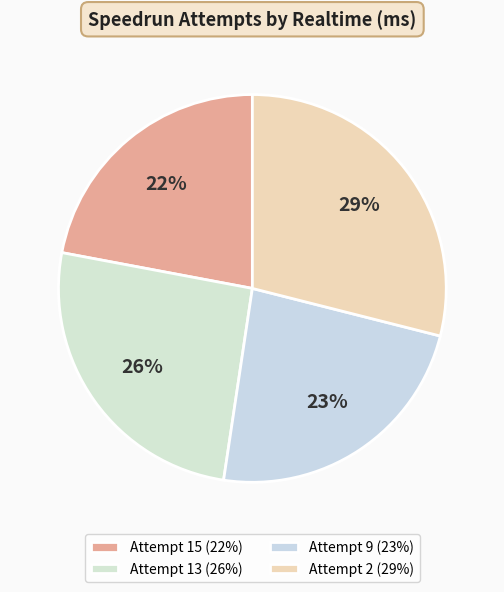

Count the number of slices in the pie.

4